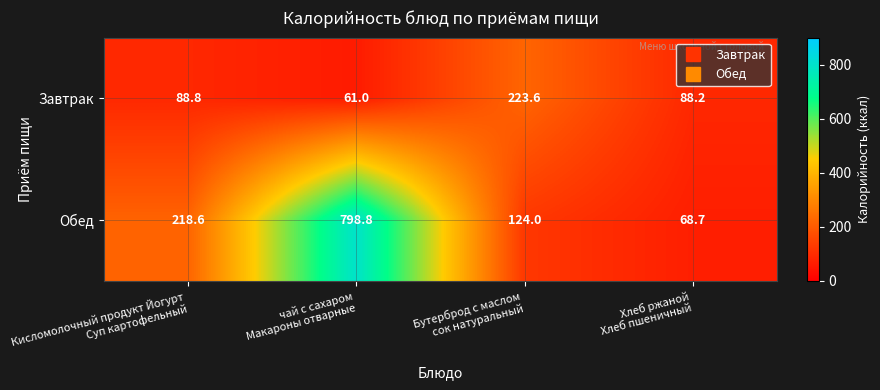

Which series has the largest total across all categories?

Обед